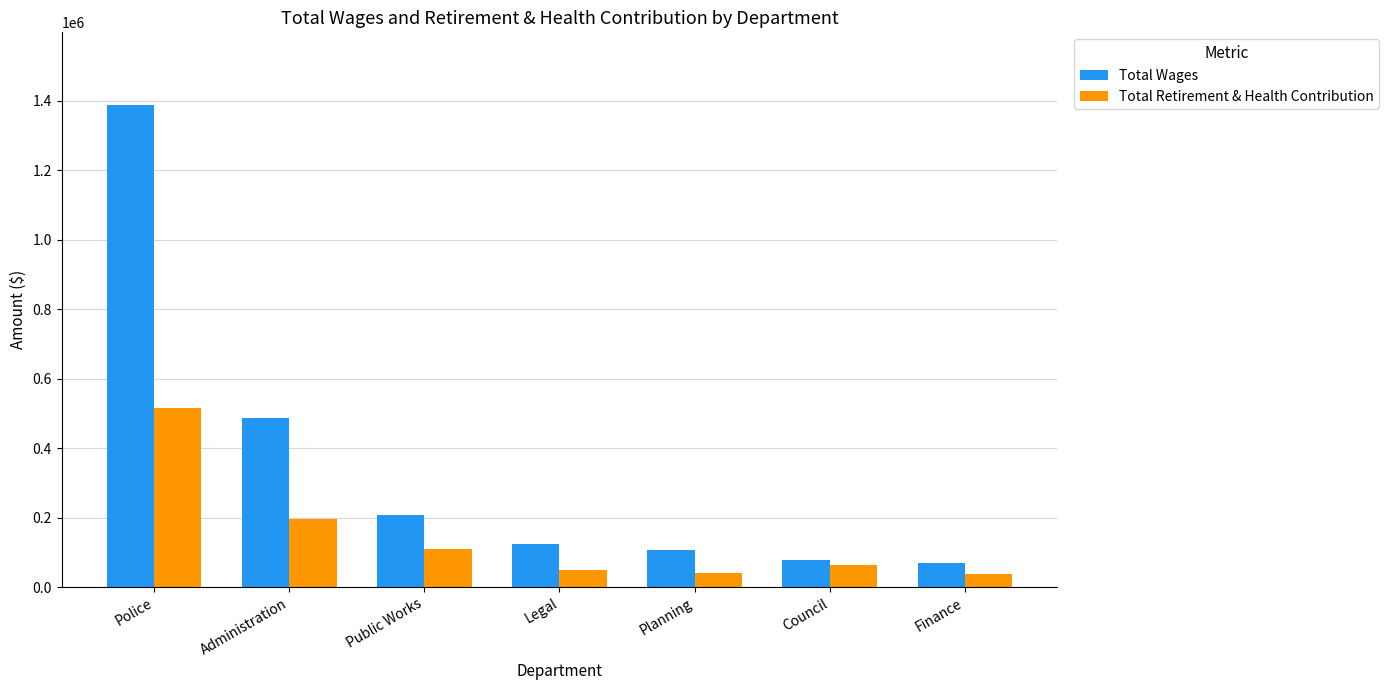

How many distinct data groups are displayed?

2